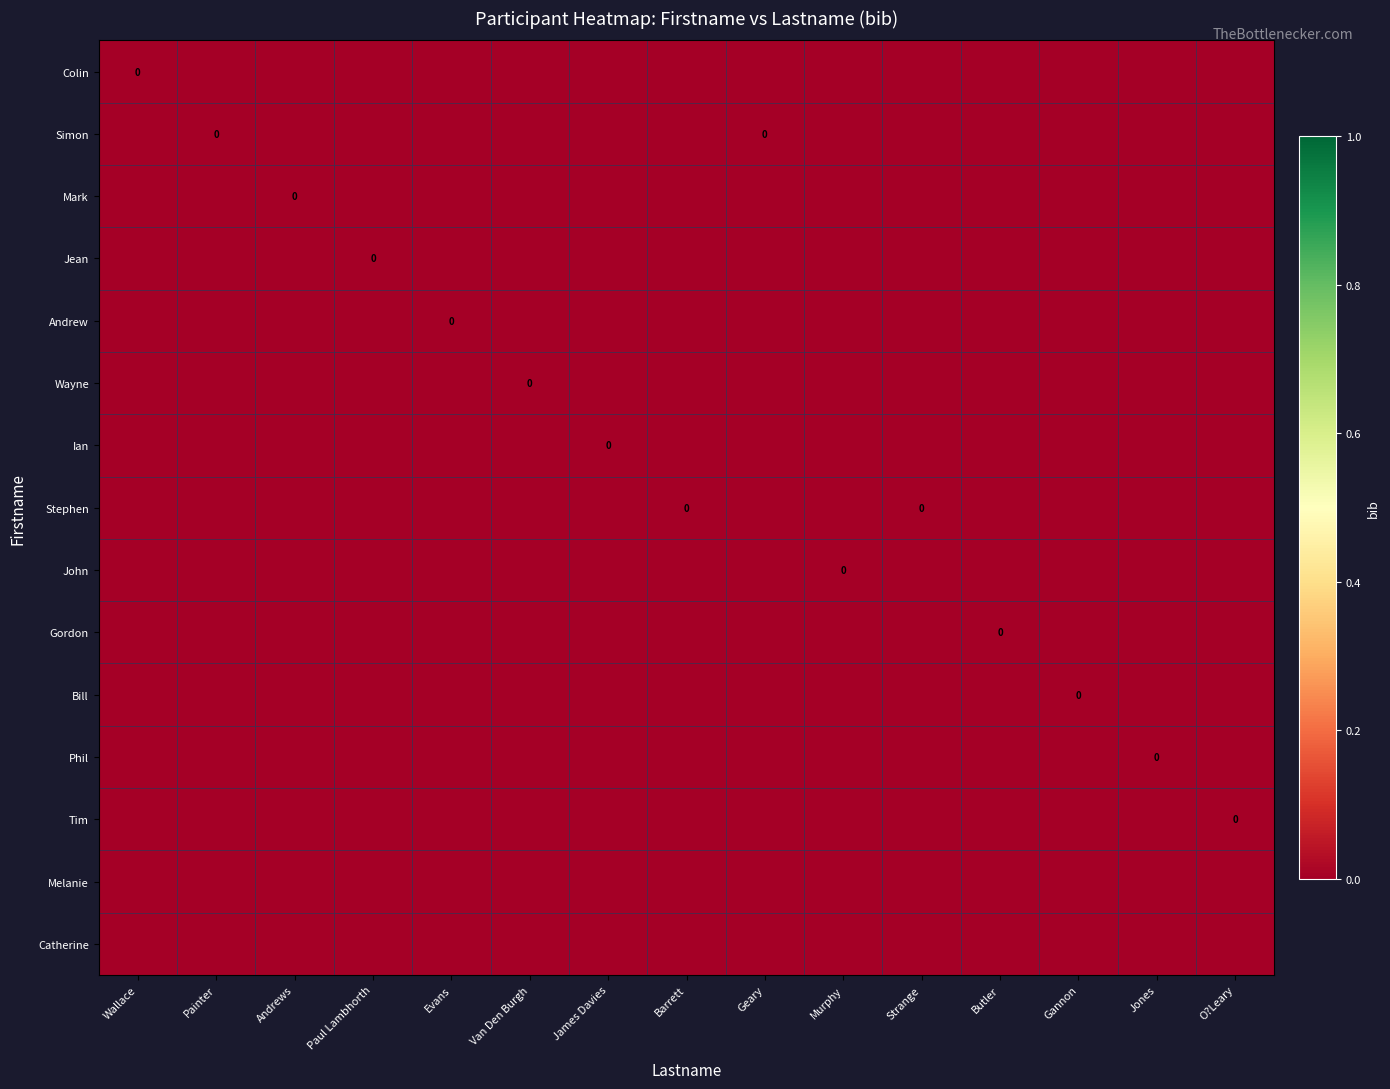

At which category is the sum across all series the highest?

Wallace